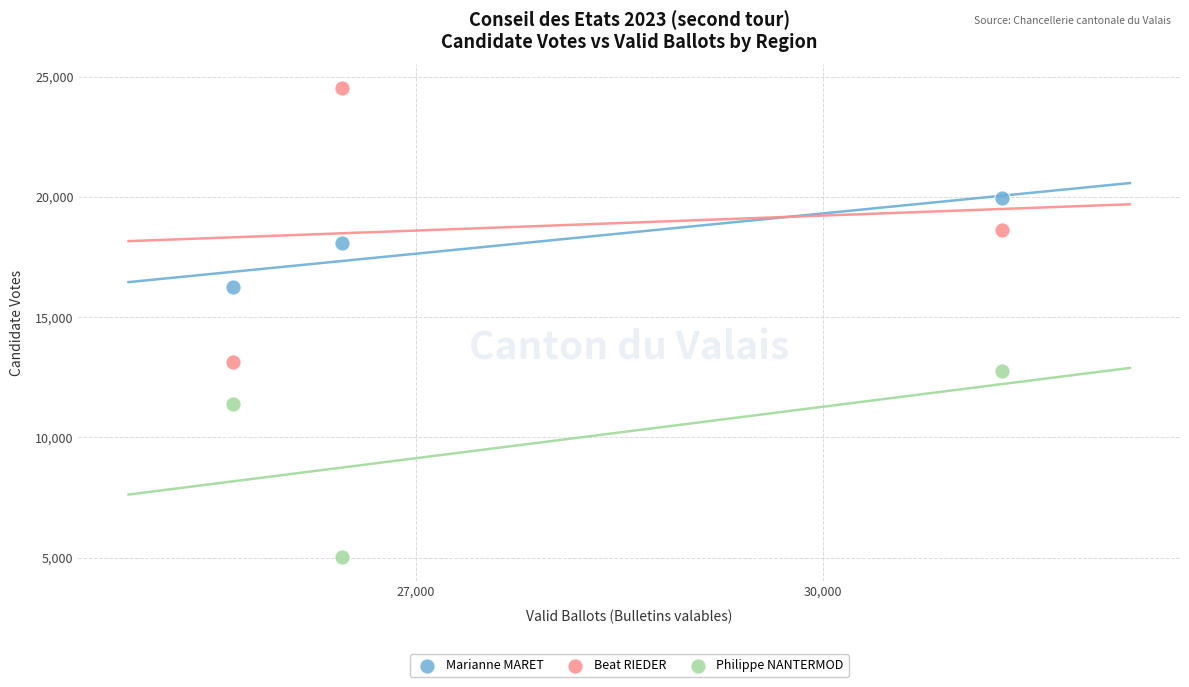

What are all the series names shown in the legend?

Marianne MARET, Beat RIEDER, Philippe NANTERMOD